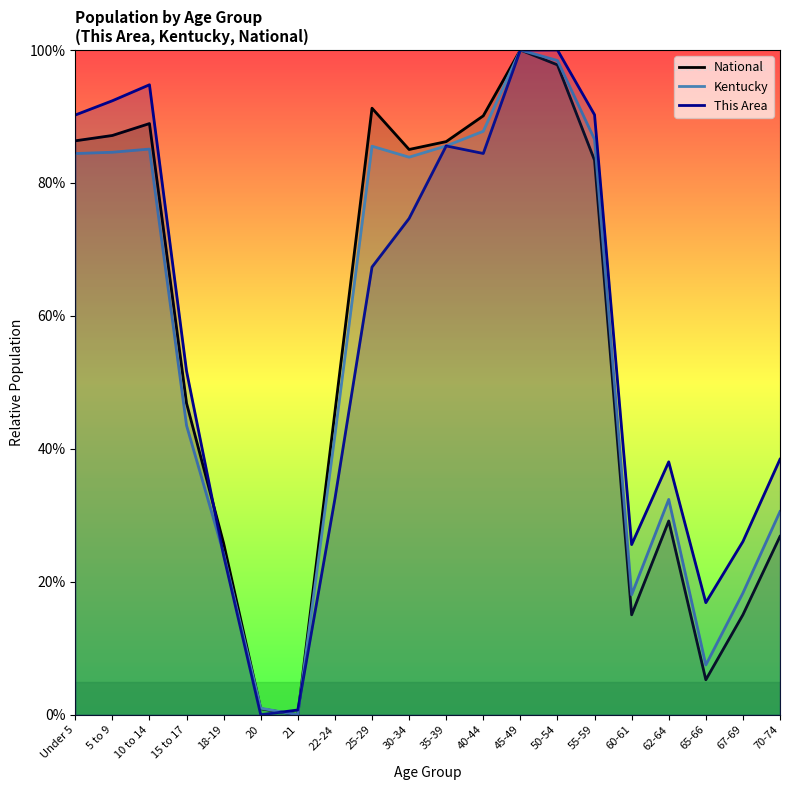

What is the total value across all series at 5 to 9?

264.1